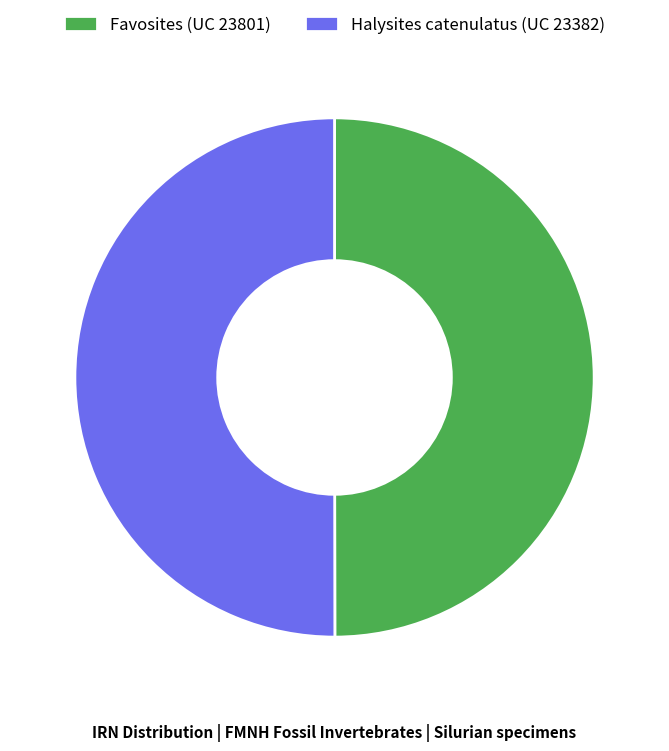

Approximately how many times larger is the value at Favosites (UC 23801) compared to Halysites catenulatus (UC 23382)?

1.0